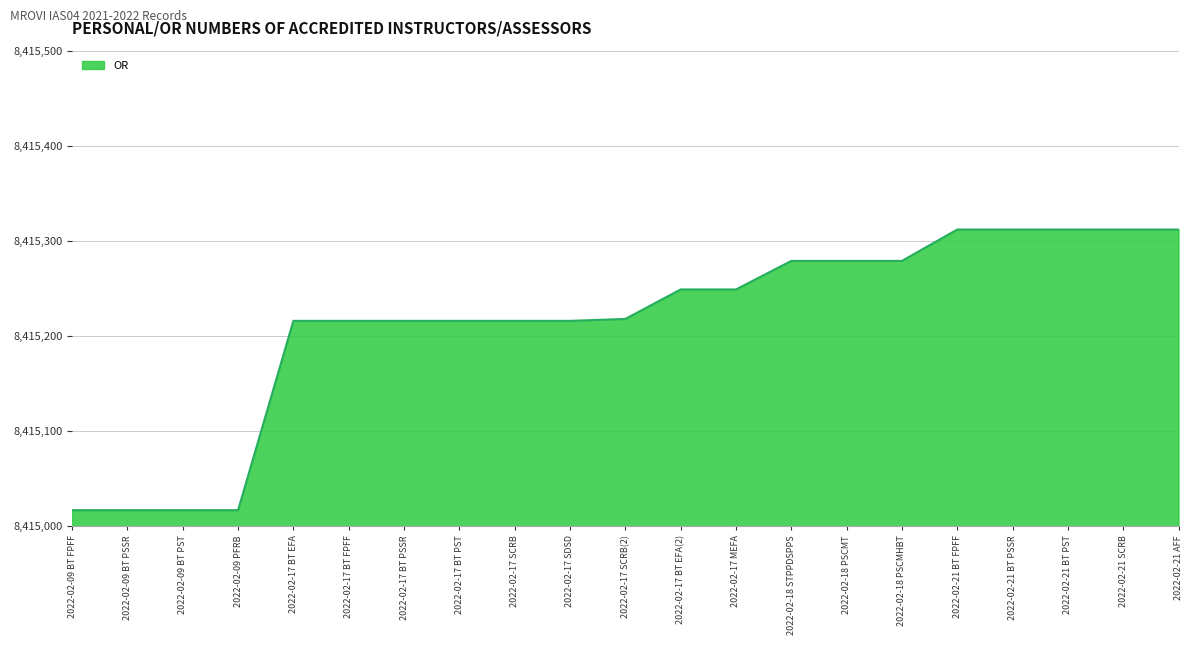

Does the chart have visible grid lines?

Yes